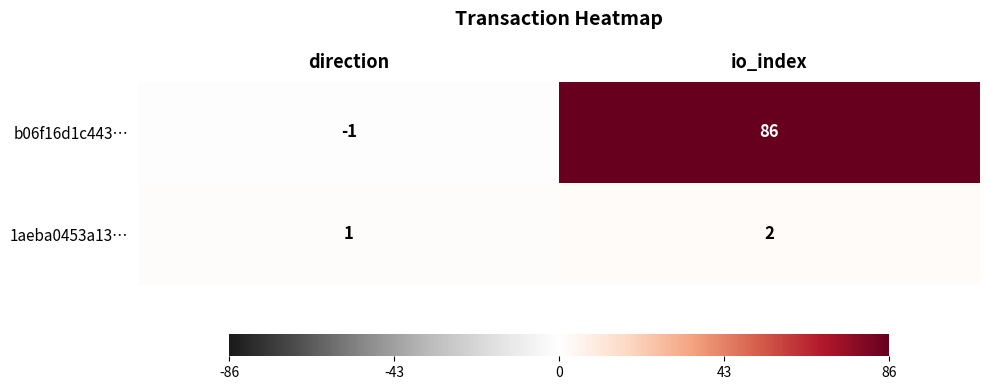

What is the sum of all 1aeba0453a13… values?

3